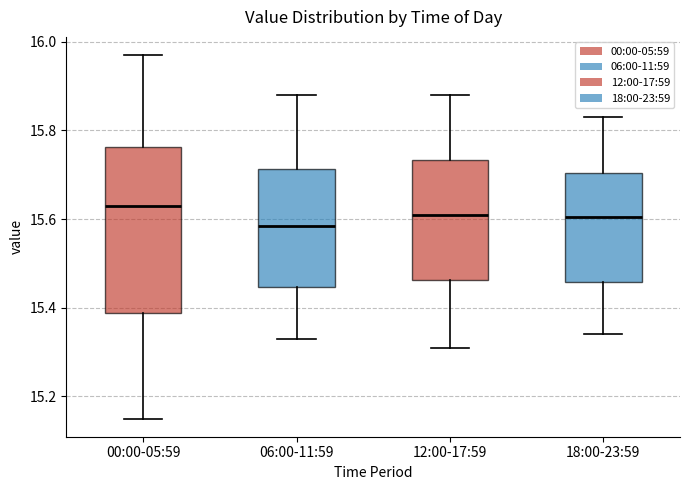

Which box is the tallest, from its lower edge to its upper edge?

00:00-05:59